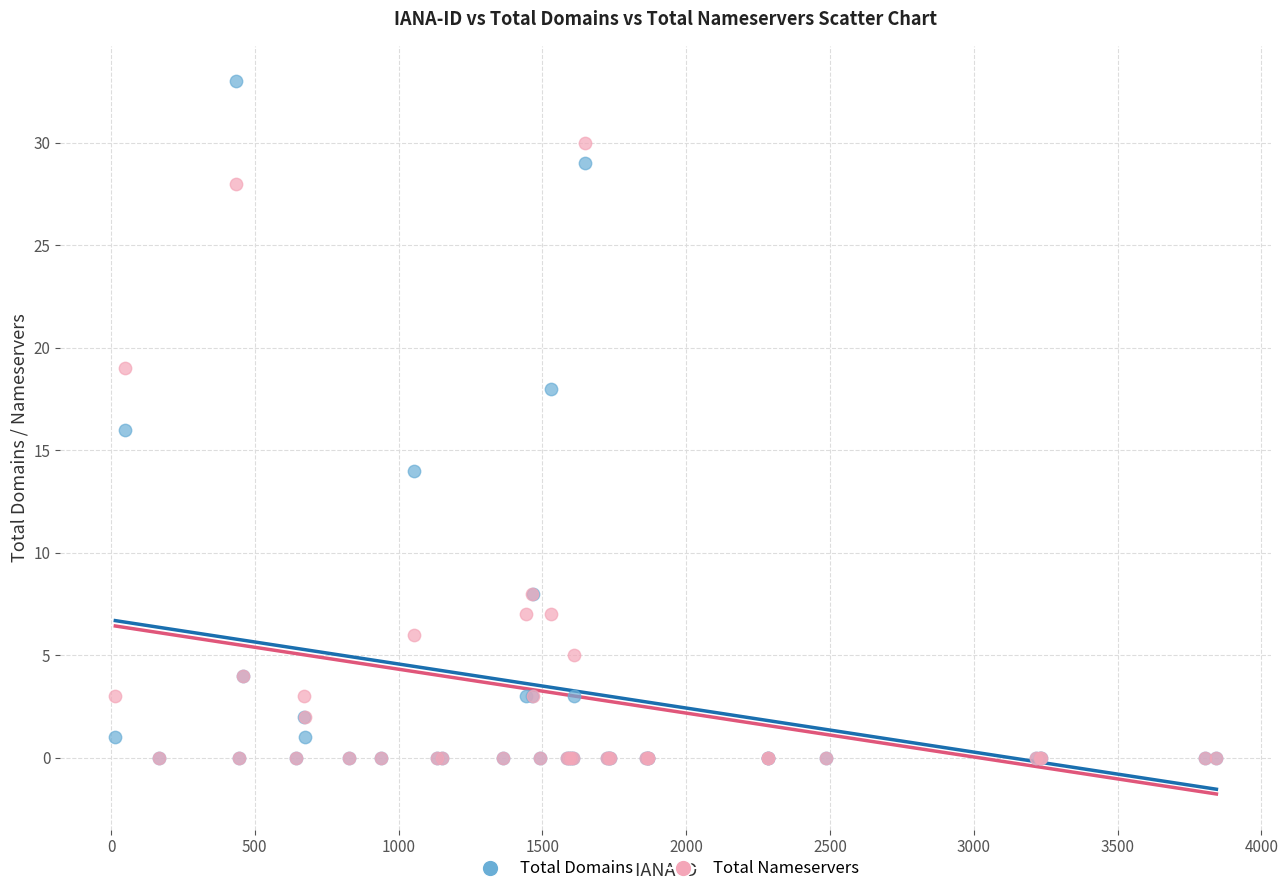

Which series reaches the maximum Y coordinate?

Total Domains